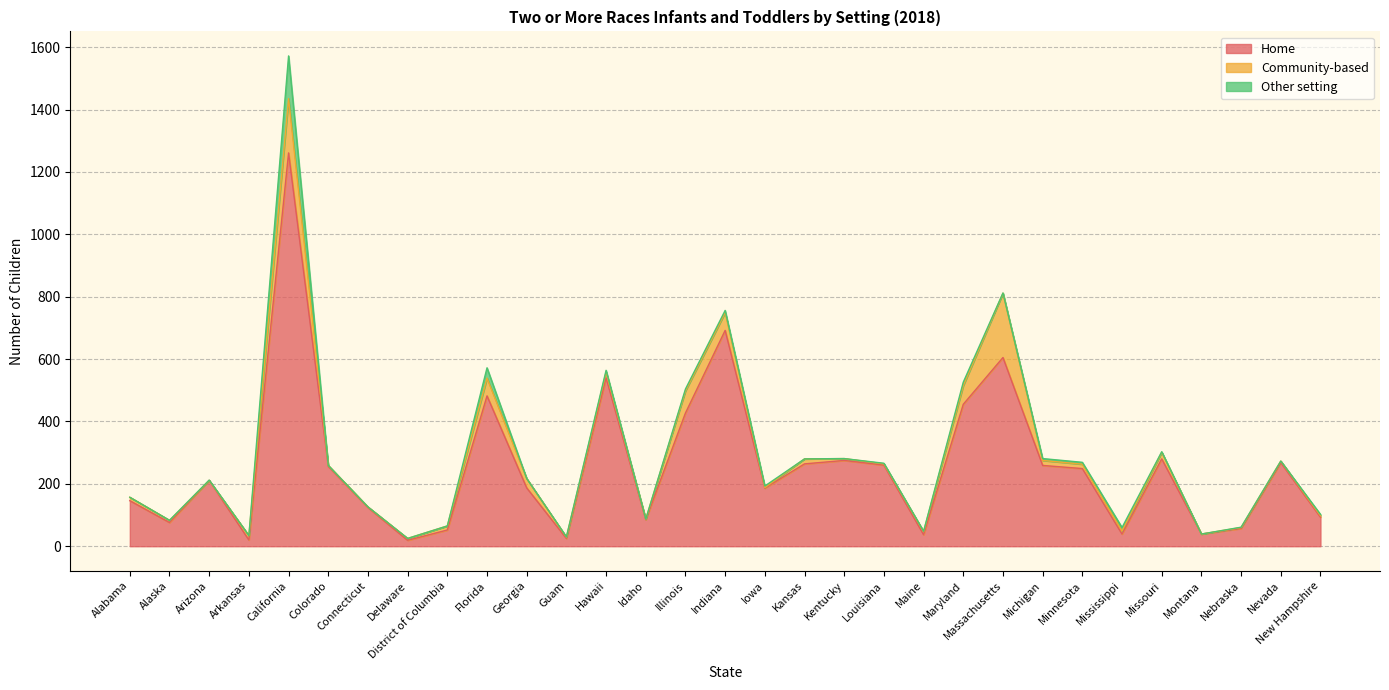

What is the difference between the maximum and minimum values in the Home series?

1242